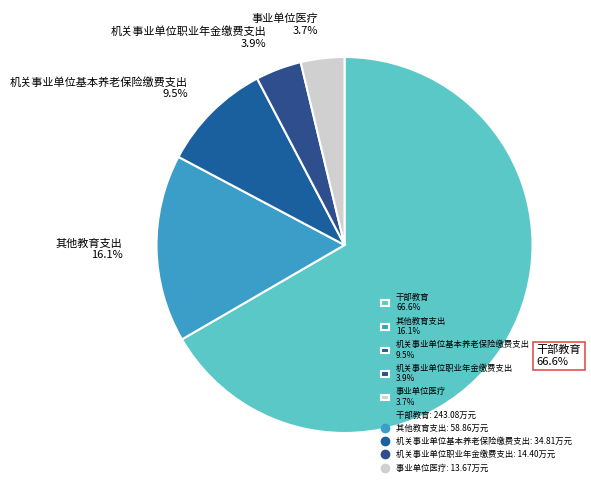

What is the largest slice in the pie chart?

干部教育